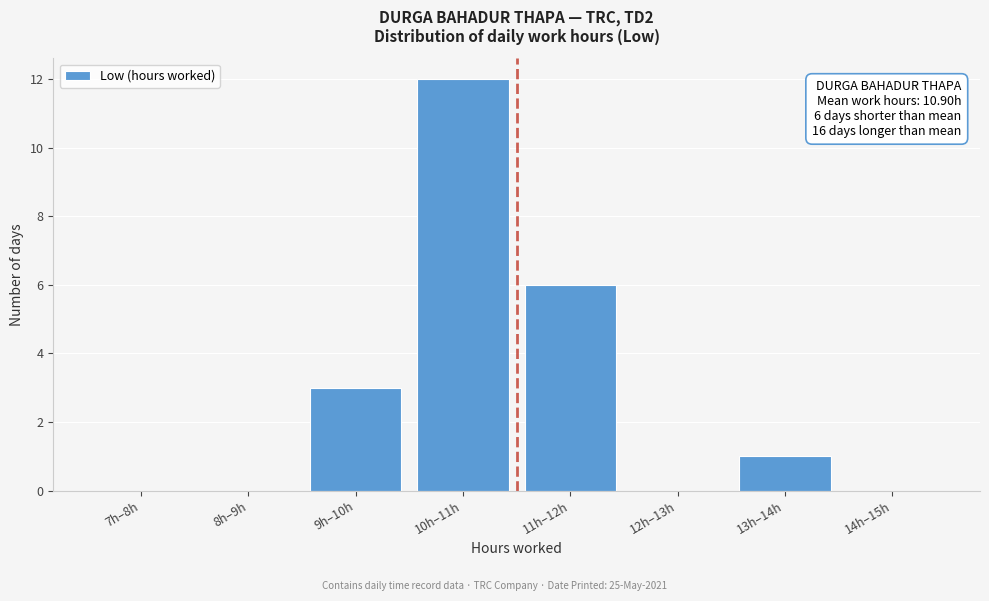

Reading left to right, transcribe all the data shown in this chart.

7h–8h=0	8h–9h=0	9h–10h=3	10h–11h=12	11h–12h=6	12h–13h=0	13h–14h=1	14h–15h=0